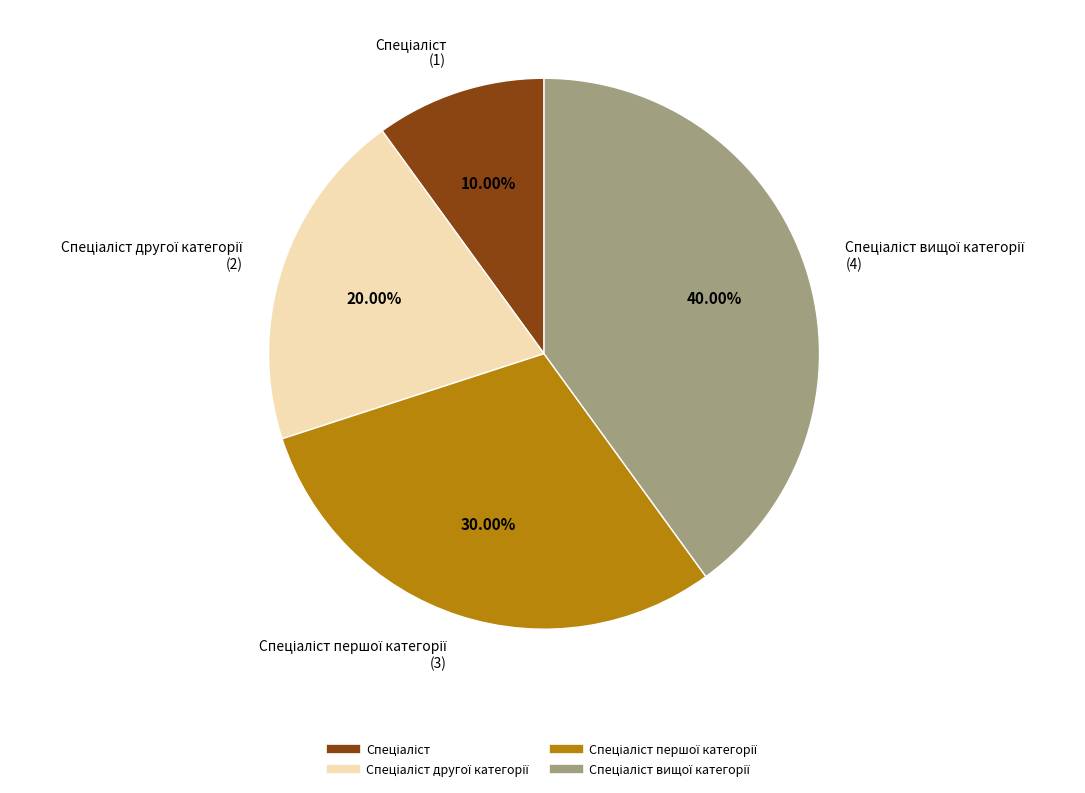

Is there any slice that represents more than half of the pie?

No